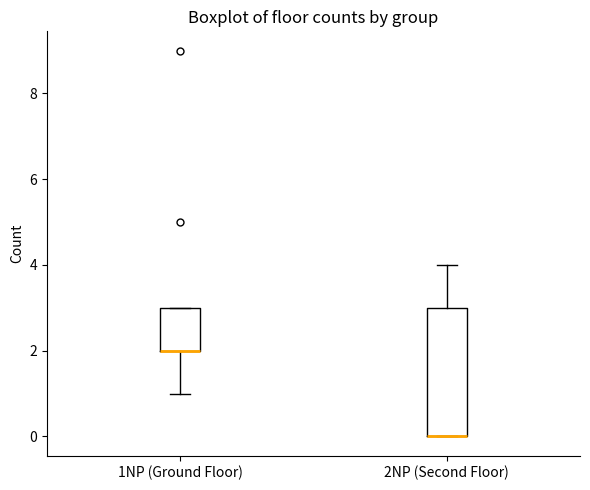

Where is the upper edge of the box for 1NP (Ground Floor) on the y-axis? The values are not printed on the chart, so give them approximately, as read against the axis.

3